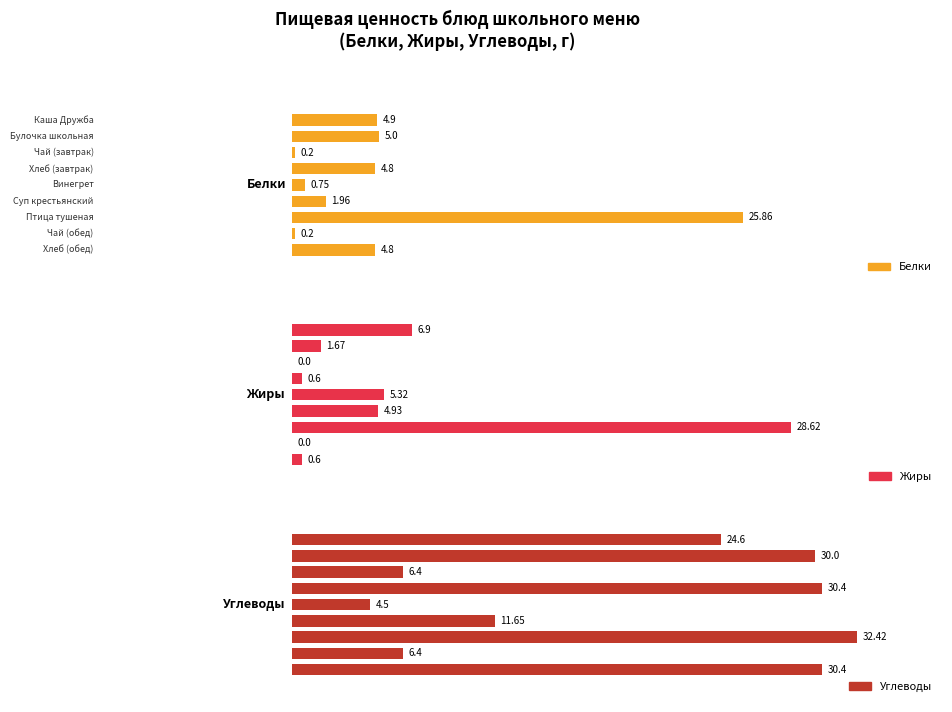

The value of Углеводы at Чай (обед) is 6.4. True or false?

True